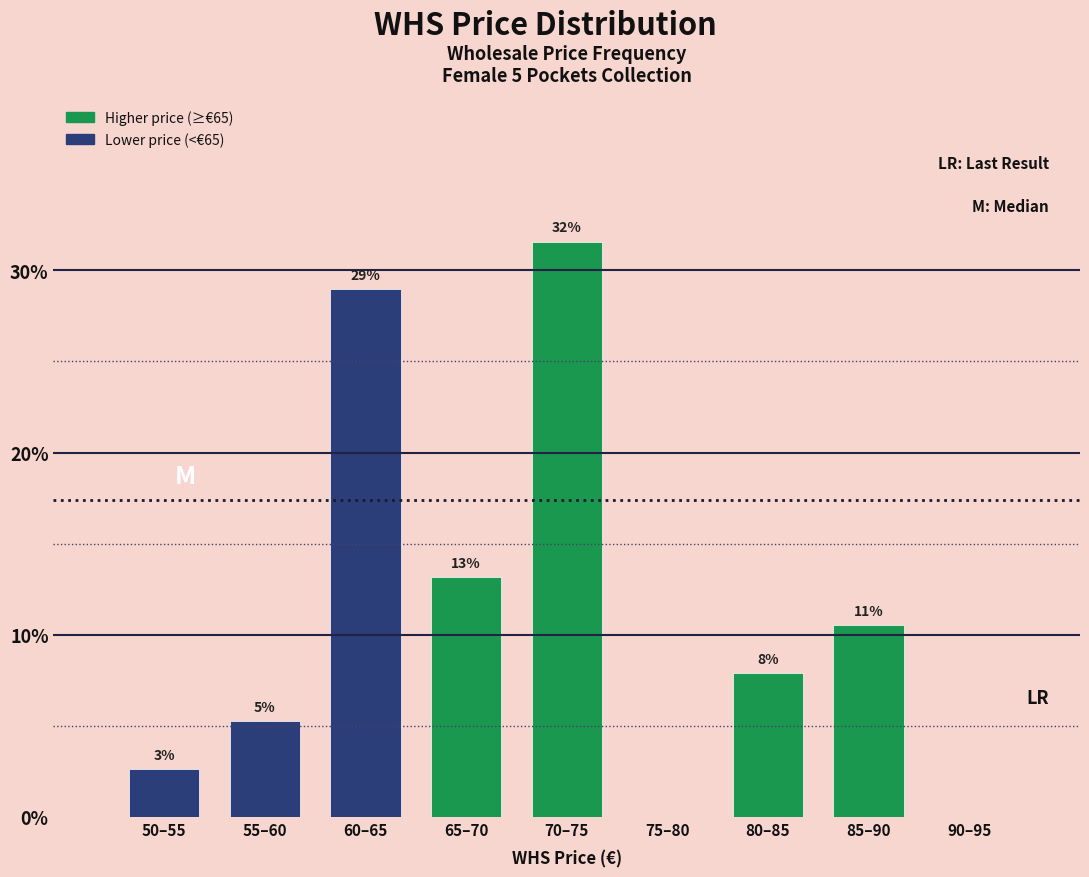

Are the bars horizontal?

No